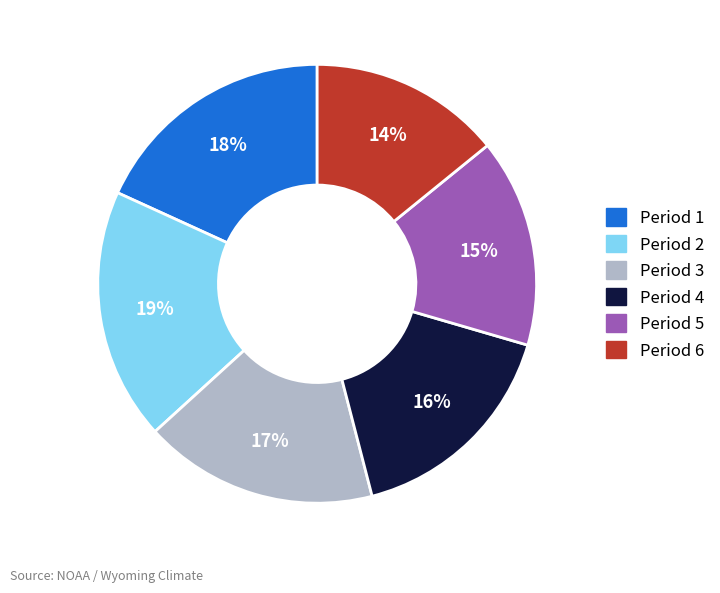

Which category has the smallest portion of the pie?

Period 6